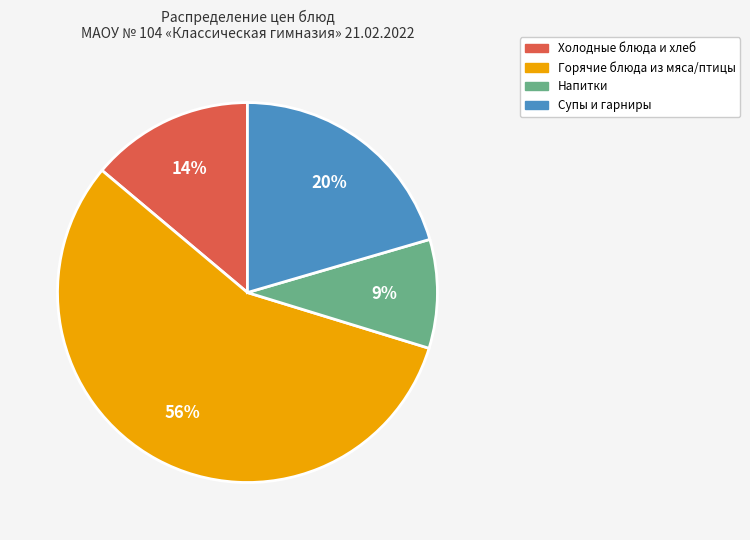

What percentage is the Напитки slice, to the nearest percent?

9%